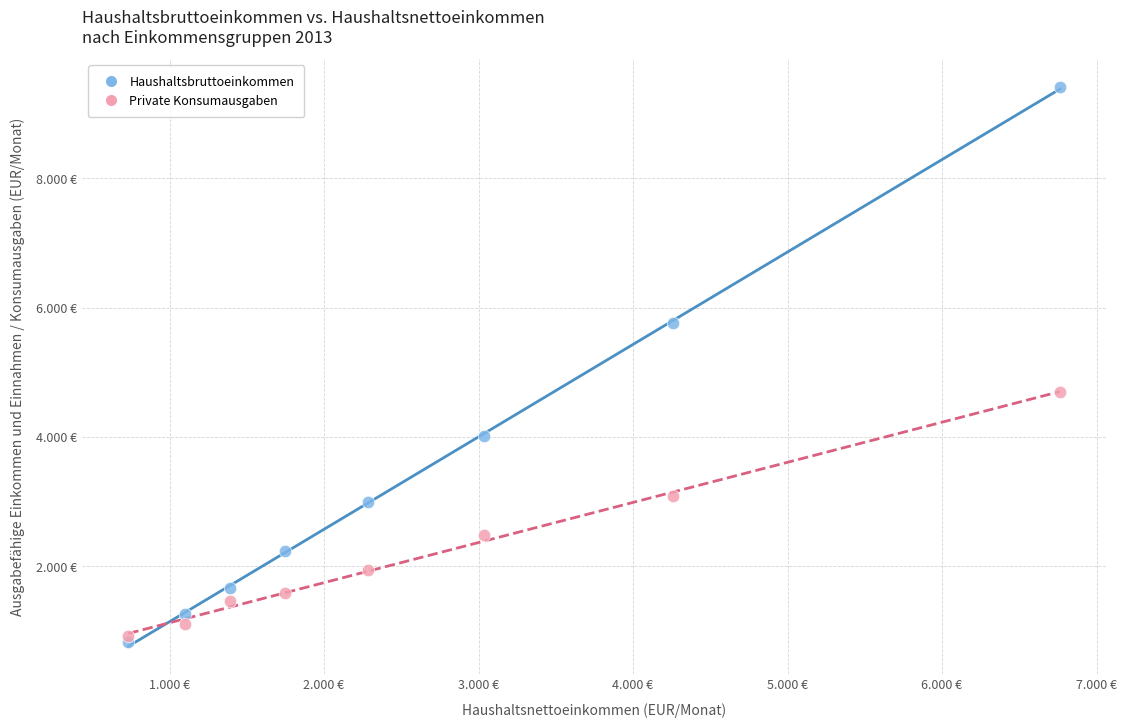

What are all the series names shown in the legend?

Haushaltsbruttoeinkommen, Private Konsumausgaben